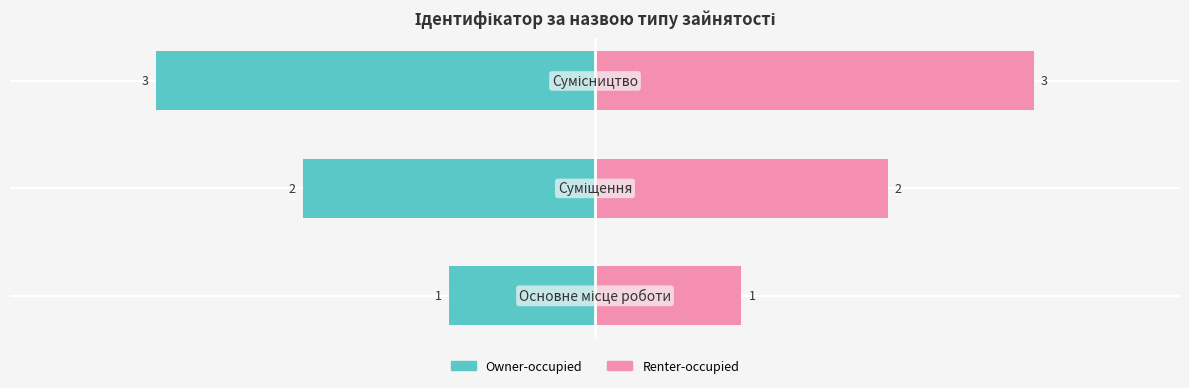

What are all the series names shown in the legend?

Owner-occupied, Renter-occupied